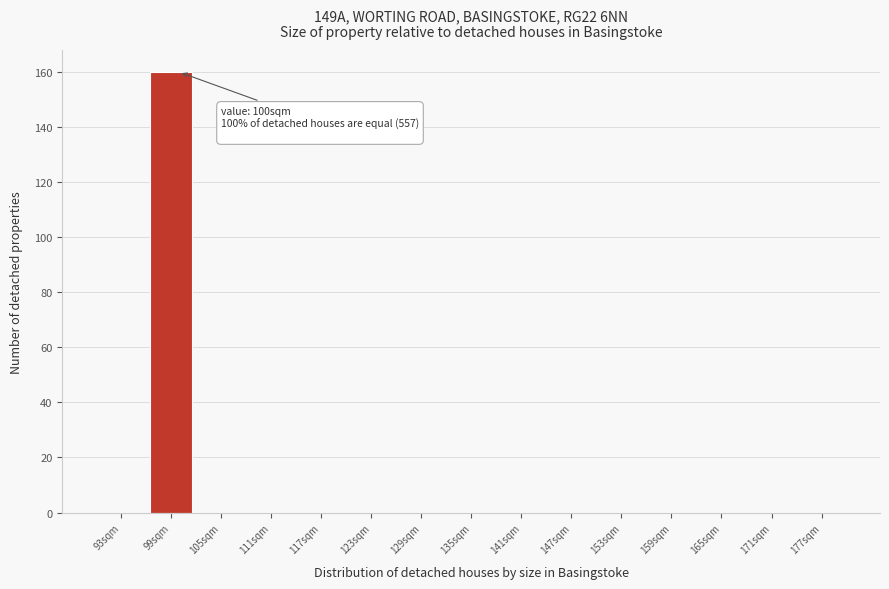

Which range on the x-axis has the tallest bar?

96 to 102